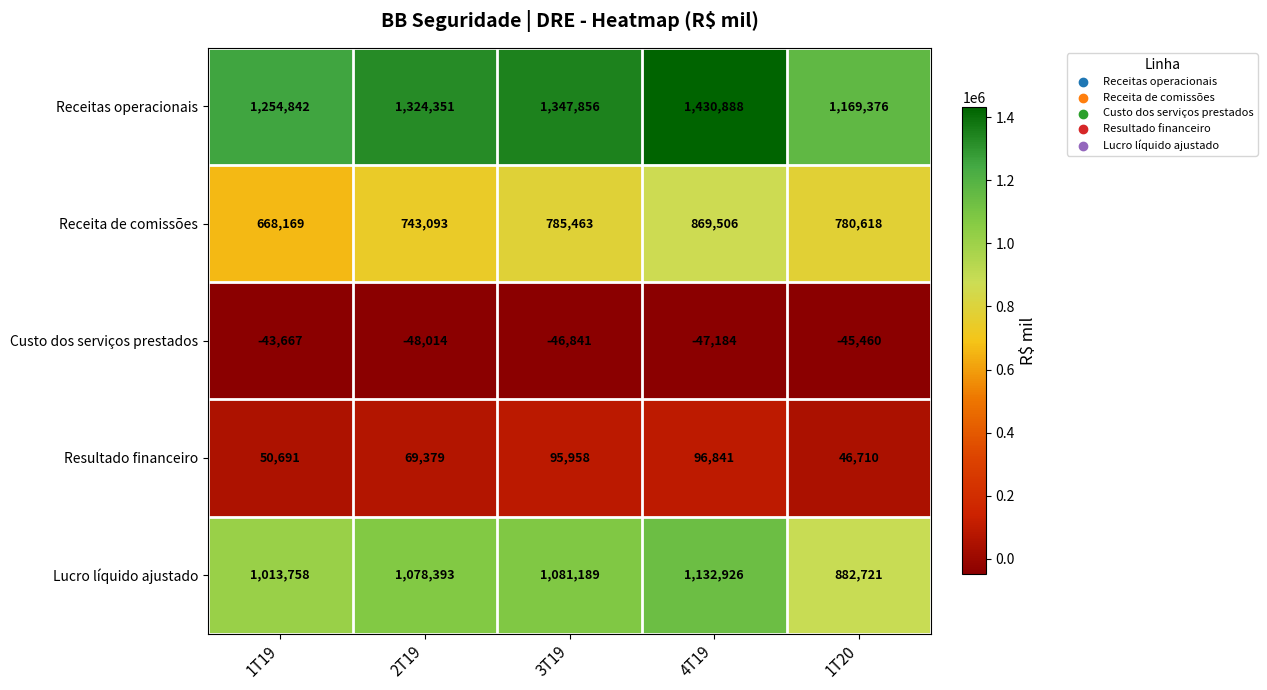

Which series has the widest spread of values?

Receitas operacionais